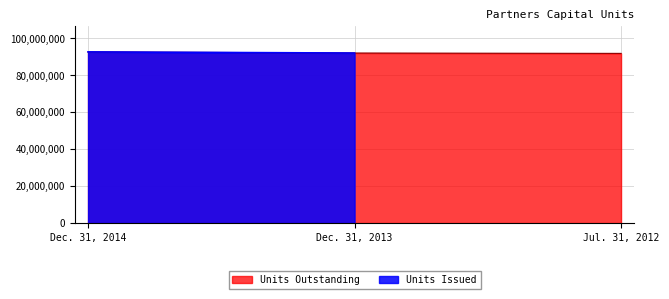

Reading left to right, what are all the values shown in this chart?

92712744	92100363	91915000